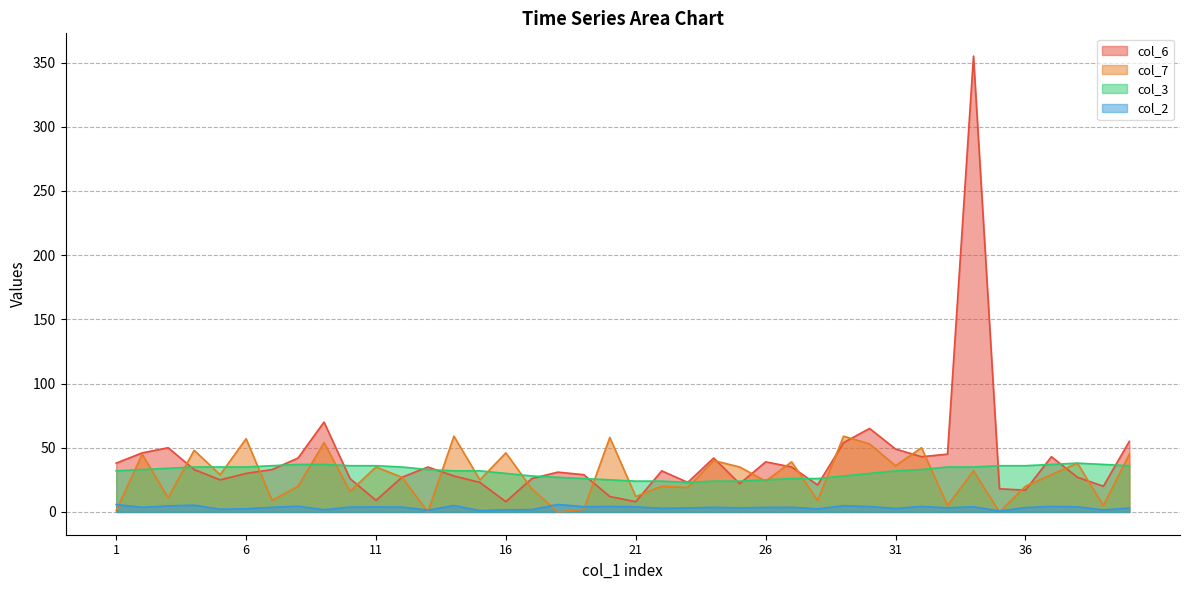

At which category does col_2 reach its first local valley?

2